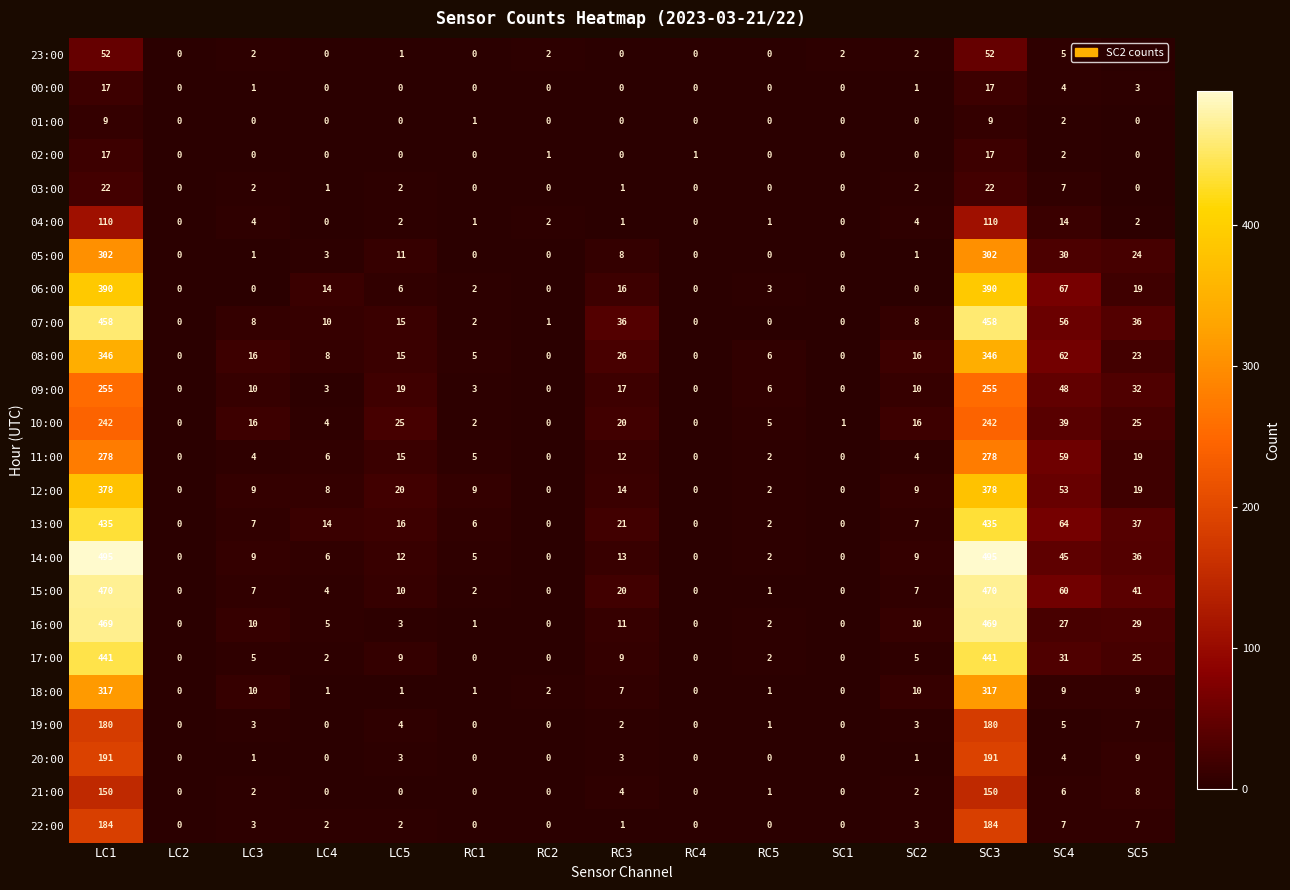

How many distinct data groups are displayed?

24